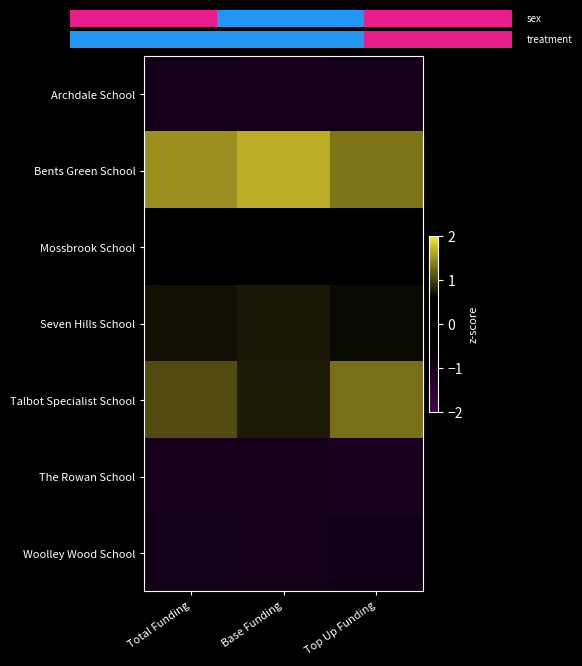

Which has a higher value, Total Funding or Top Up Funding?

Top Up Funding